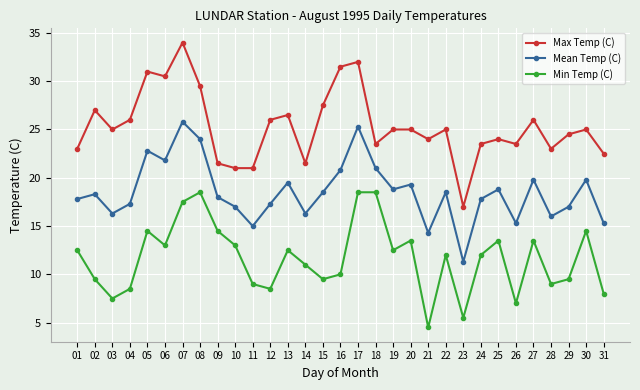

Between 10 and 28, which series saw the biggest shift?

Min Temp (C)